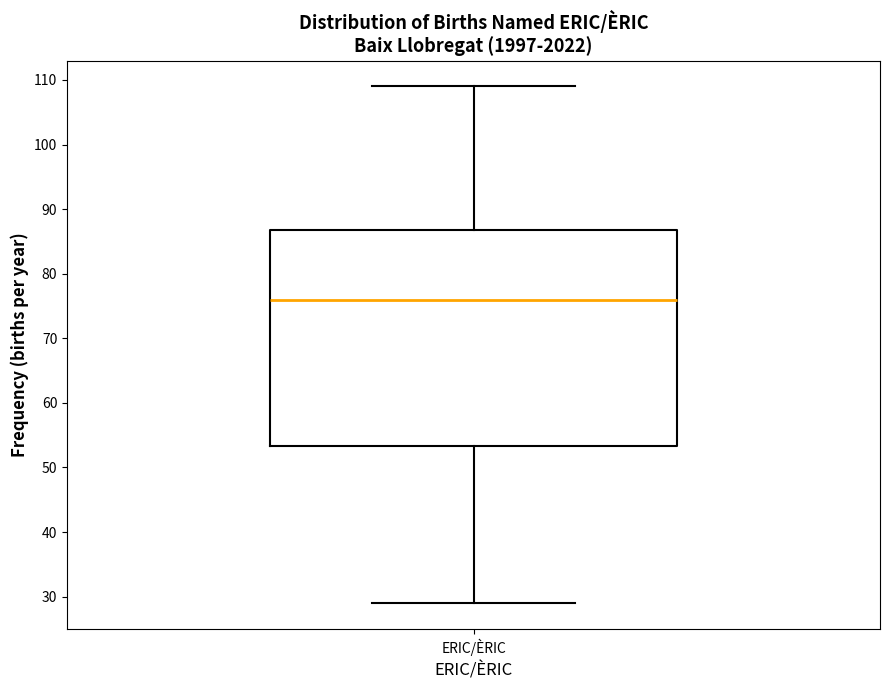

Where does the lower whisker of the box for ERIC/ÈRIC end on the y-axis? The values are not printed on the chart, so give them approximately, as read against the axis.

29